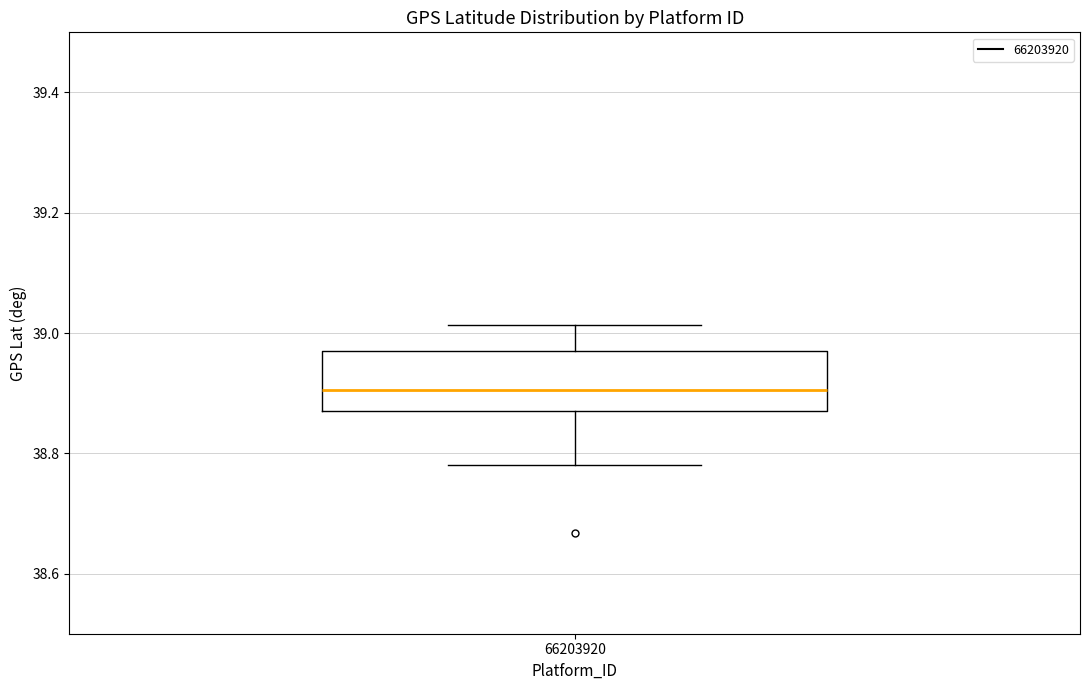

Where does the upper whisker of the box at x = 66203920 end on the y-axis? The values are not printed on the chart, so give them approximately, as read against the axis.

39.02